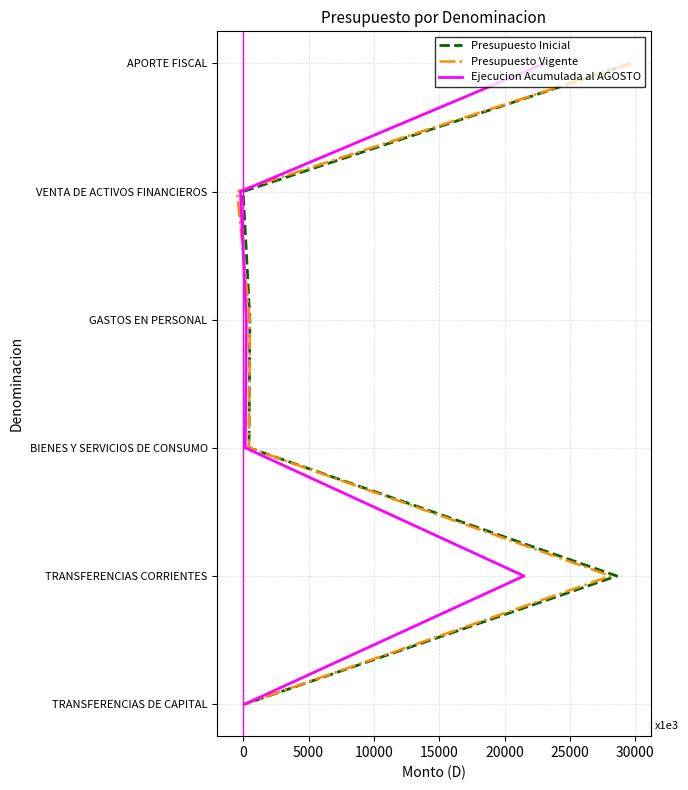

True or false: Presupuesto Vigente and Ejecucion Acumulada al AGOSTO cross at least once.

False